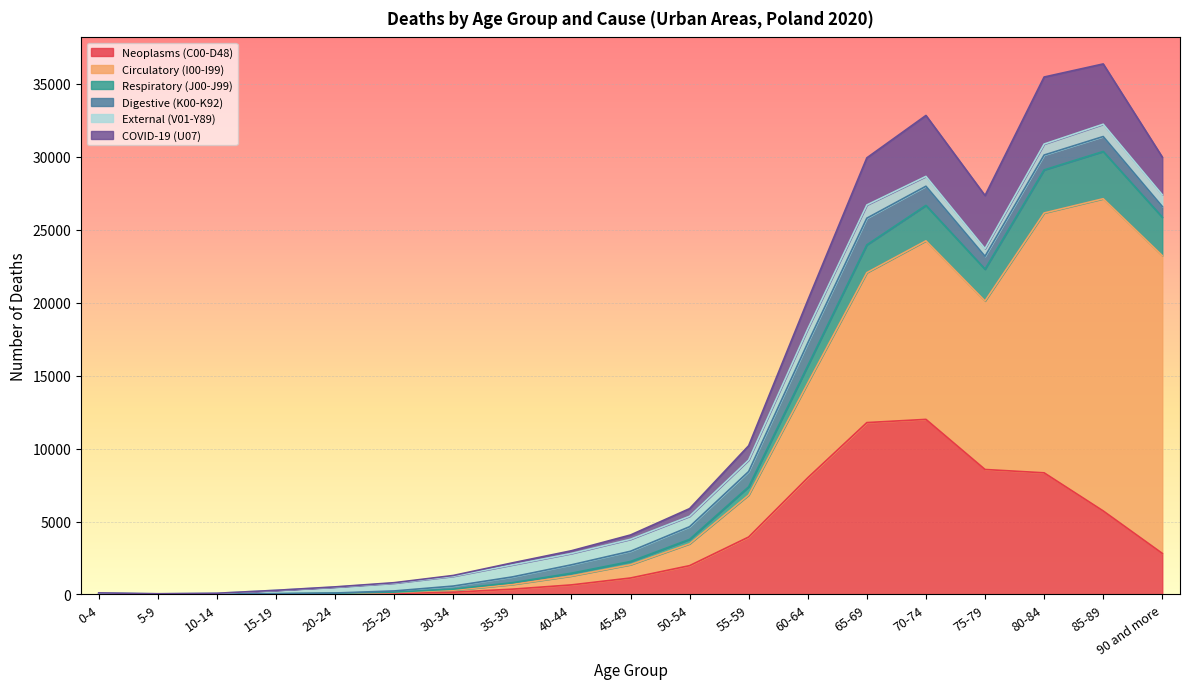

Between 20-24 and 80-84, which is larger?

80-84